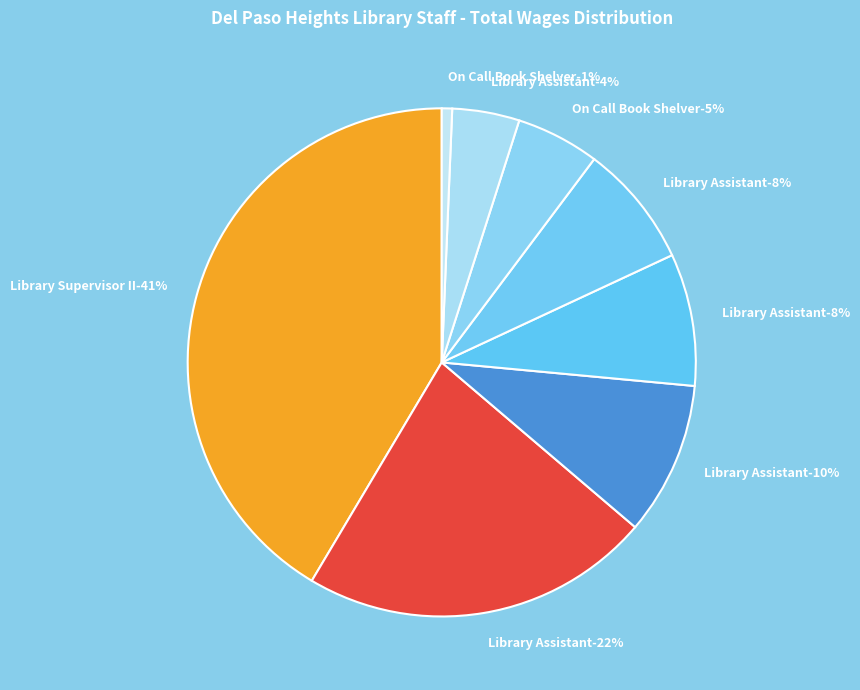

Which category has the biggest portion of the pie?

Library Supervisor II